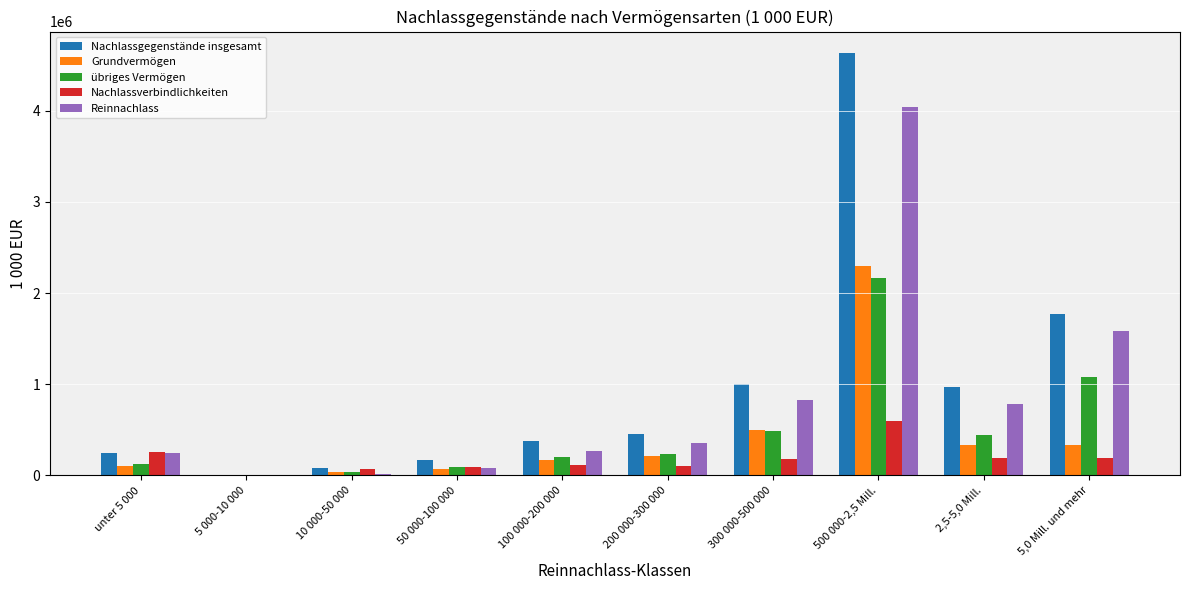

At which label is Reinnachlass closest to 2019142?

5,0 Mill. und mehr